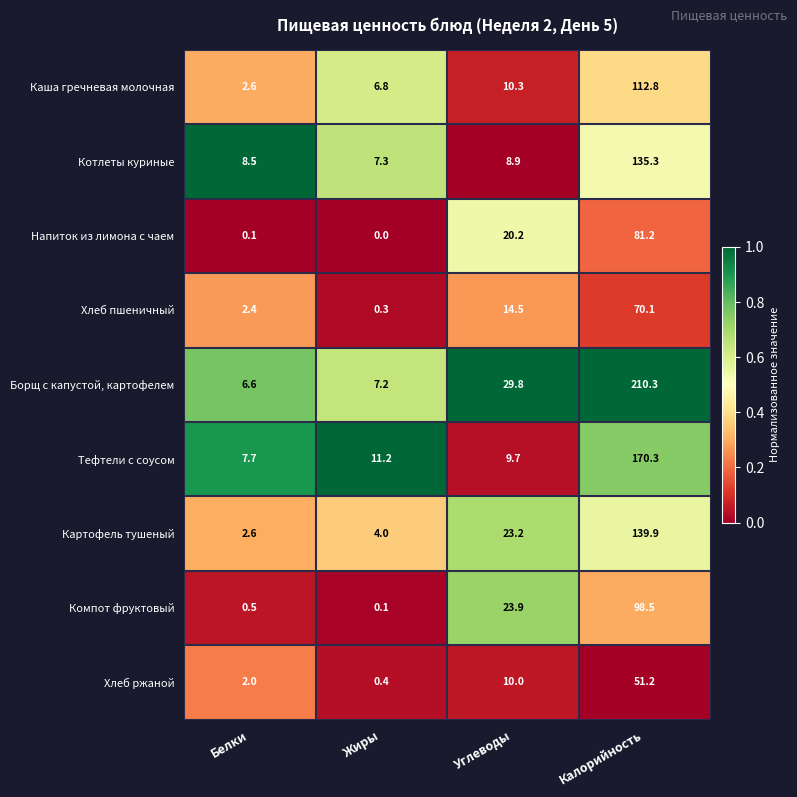

The value of Каша гречневая молочная at Калорийность is 112.8. True or false?

True